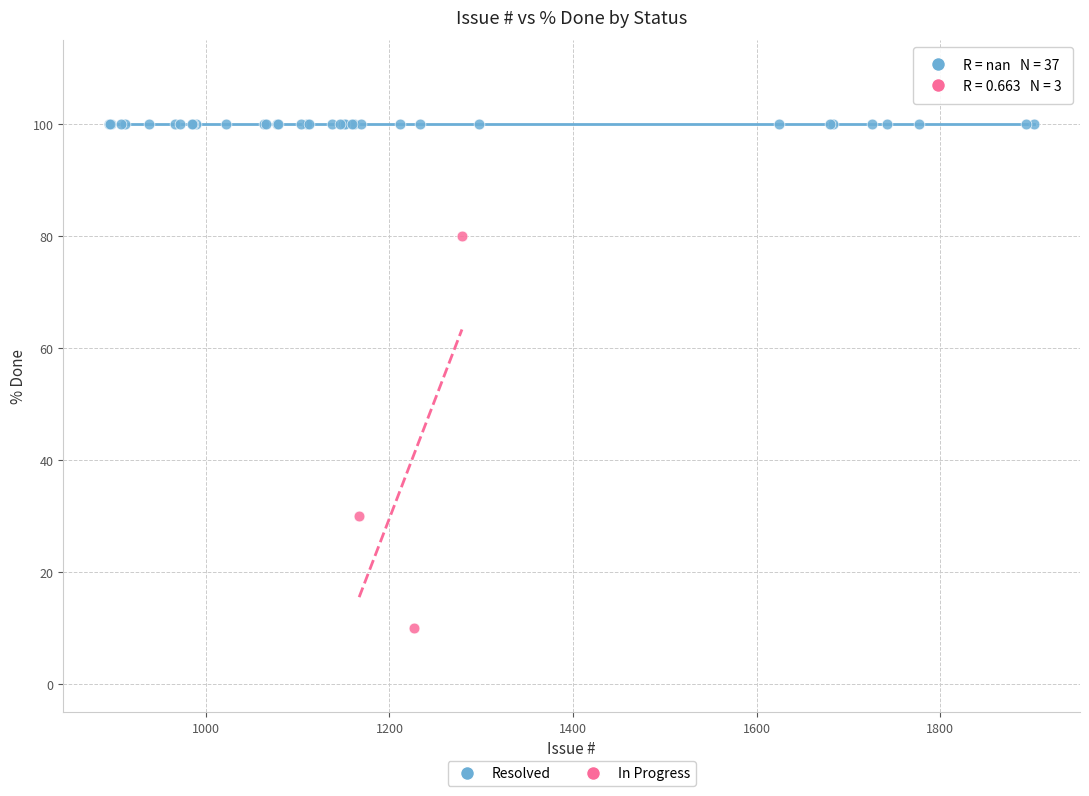

Which series reaches the minimum Y coordinate?

In Progress